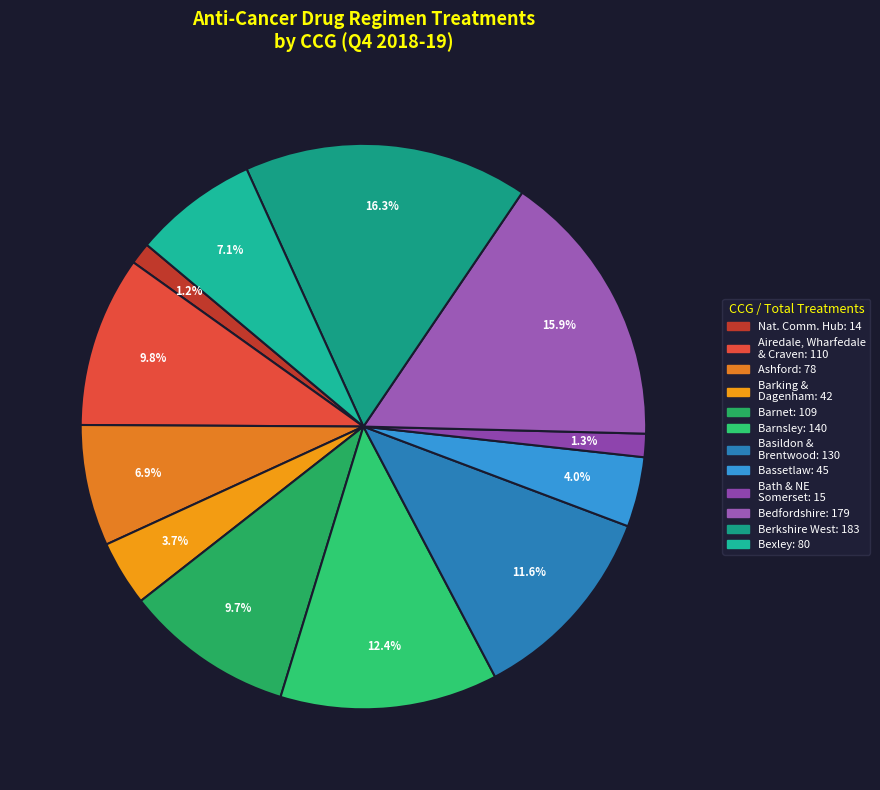

Which slice is the smallest?

NATIONAL COMMISSIONING HUB